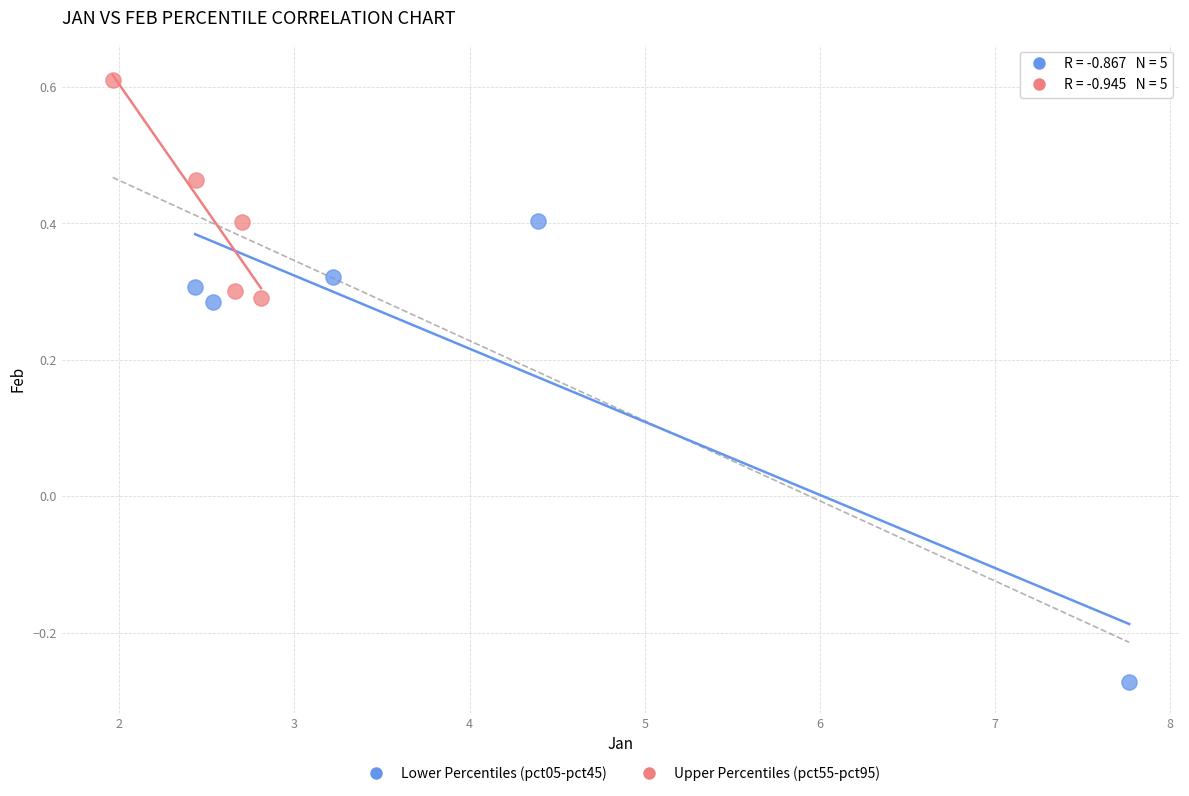

Which series reaches the maximum Y coordinate?

Upper Percentiles (pct55-pct95)